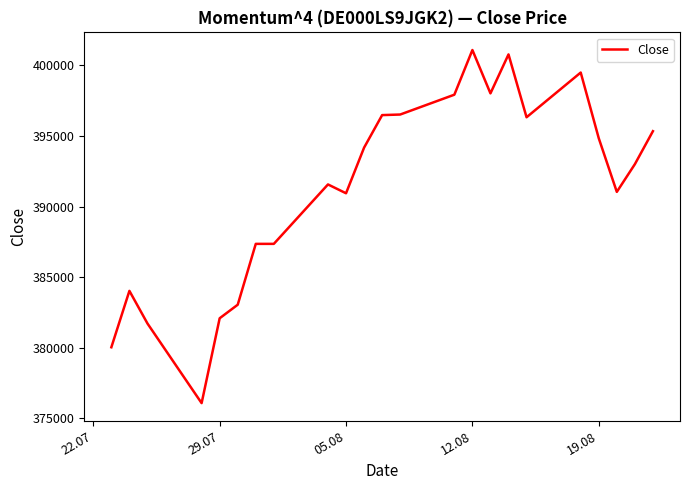

Does the chart have visible grid lines?

No